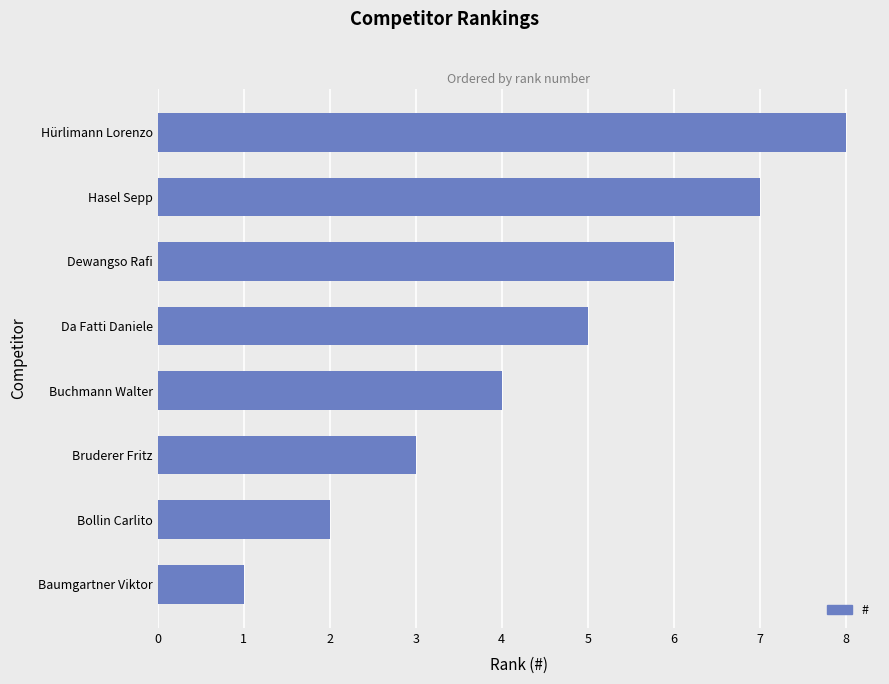

The chart shows a value of 1 at Baumgartner Viktor. True or false?

True